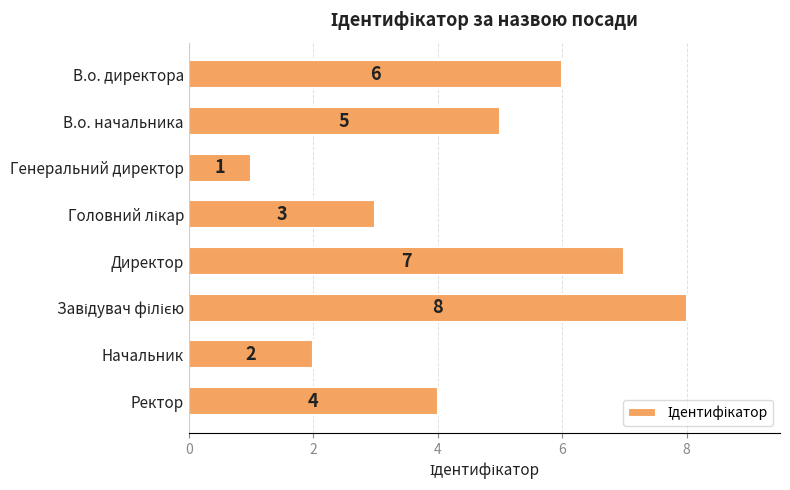

True or false: the data shows 6 at В.о. директора.

True